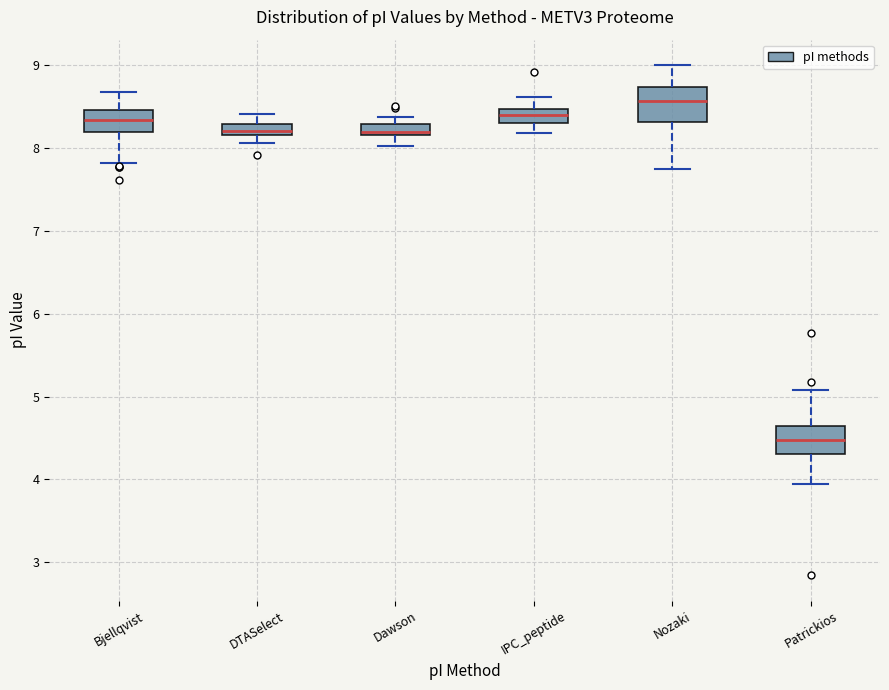

Which box's median line is the highest?

Nozaki